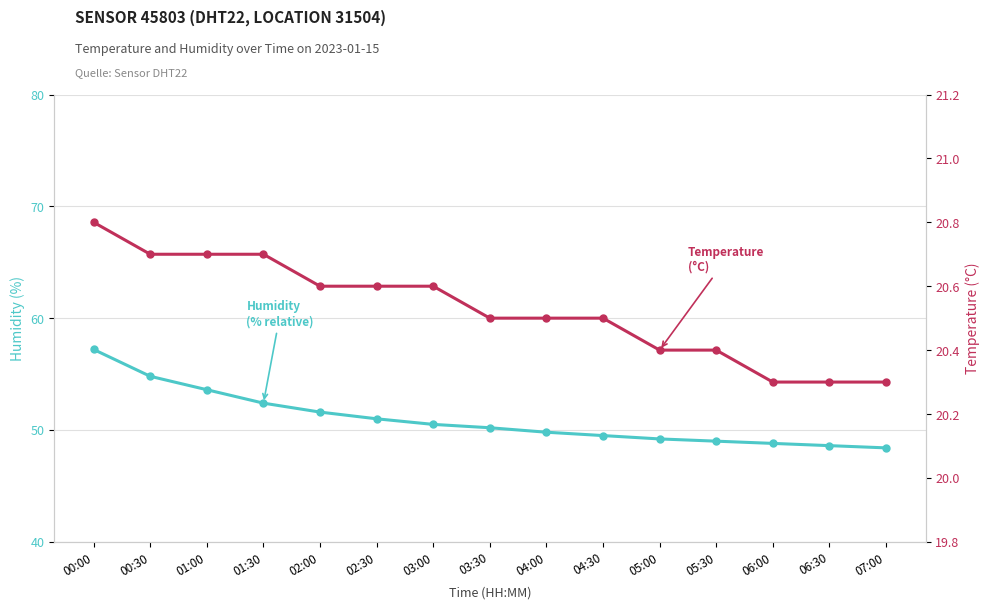

List the series in order of their peak value, lowest first.

Temperature (Schadendurchschnitt in °C), Humidity (Schäden pro 1000 Verträge)